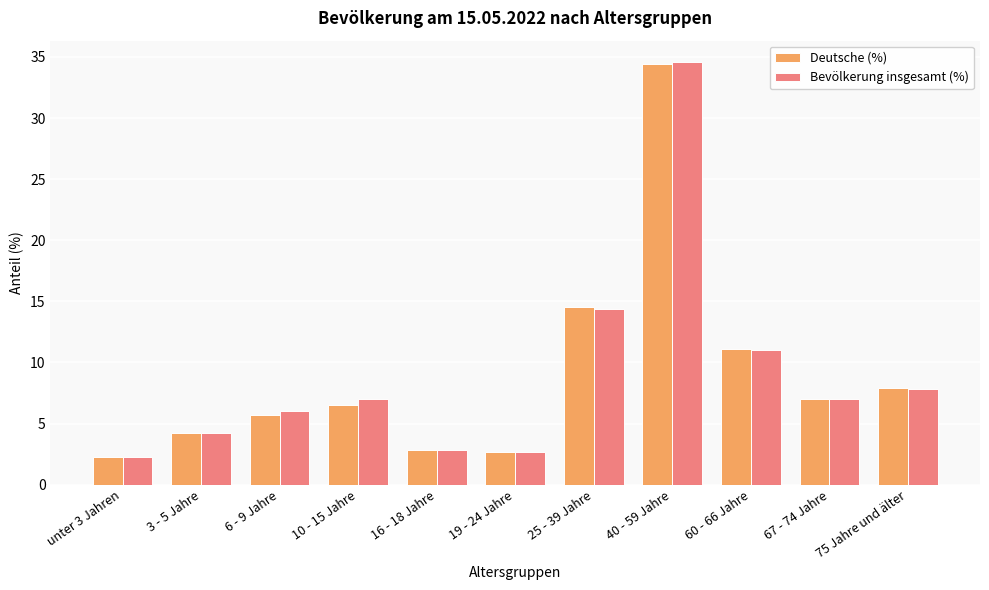

What is the value of the Deutsche (%) bar at the 8th from the left?

34.4